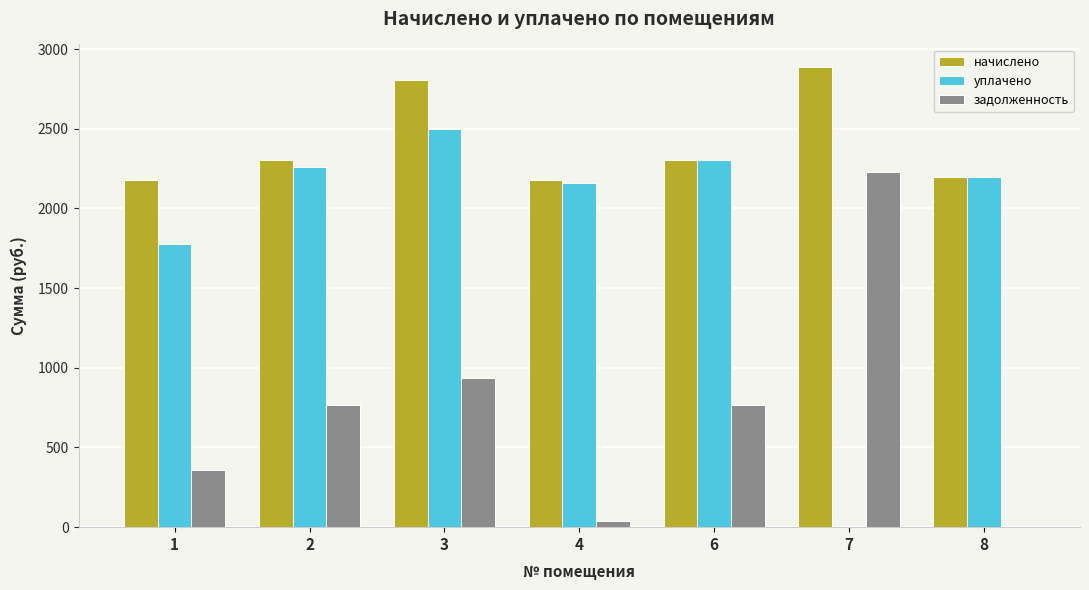

What is the sum of the уплачено values at 6 and 2?

4563.2